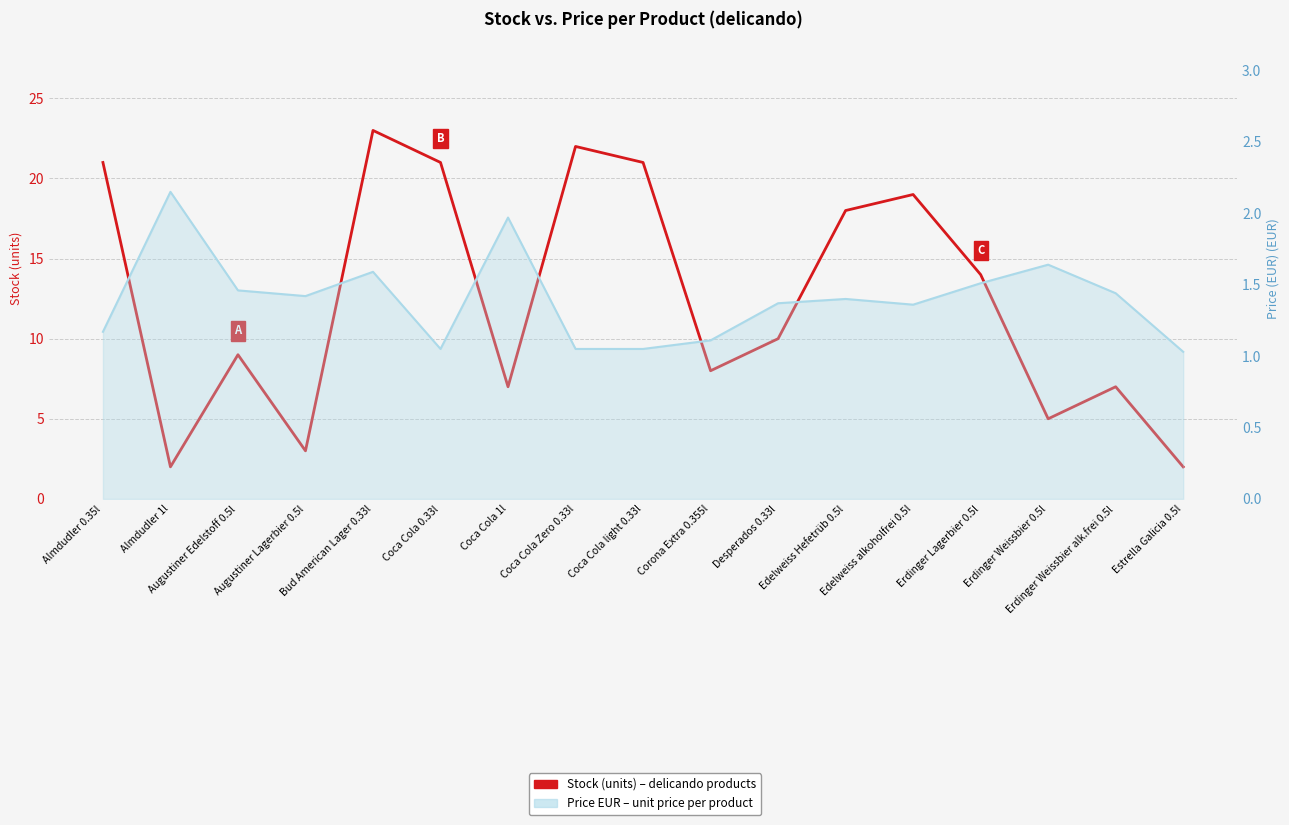

Which label corresponds to the smallest value in the chart?

Estrella Galicia 0.5l